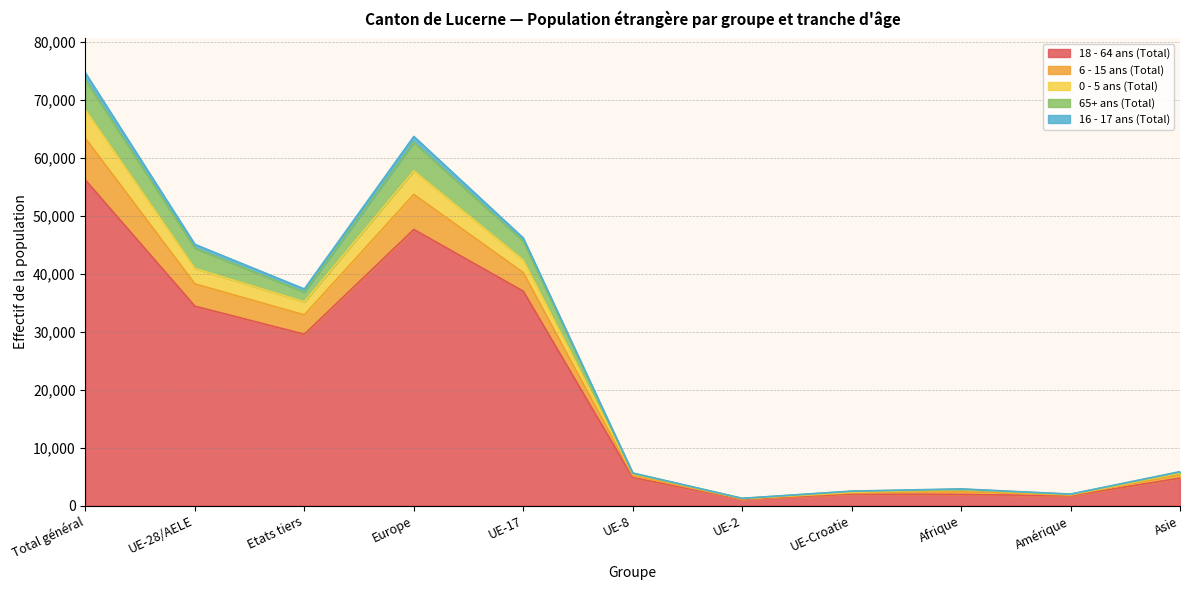

Which category has the highest value in the 18 - 64 ans (Total) series?

Total général